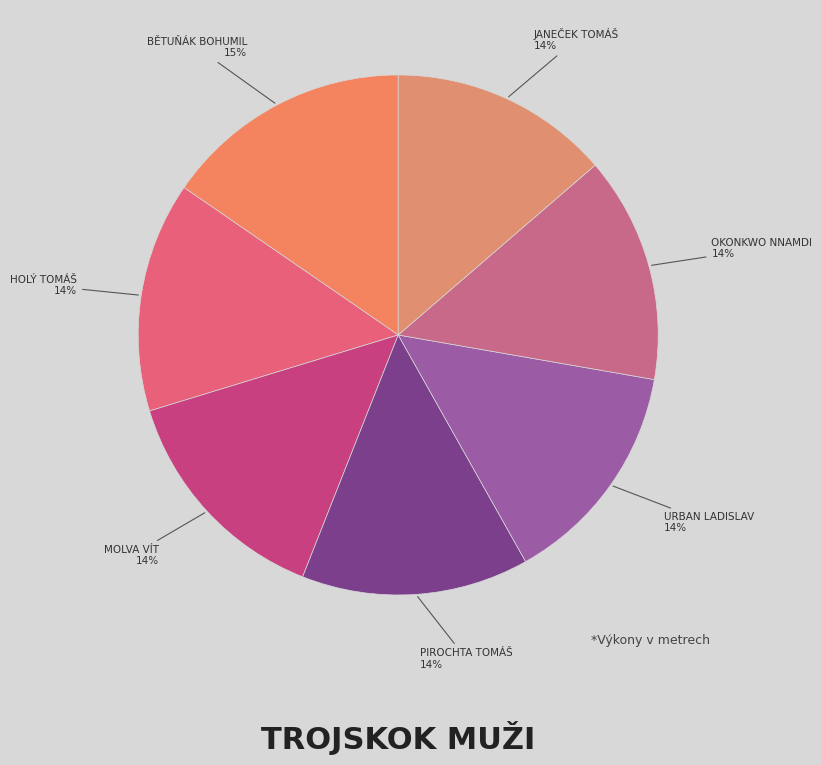

Which slice is the largest?

Bětuňák Bohumil